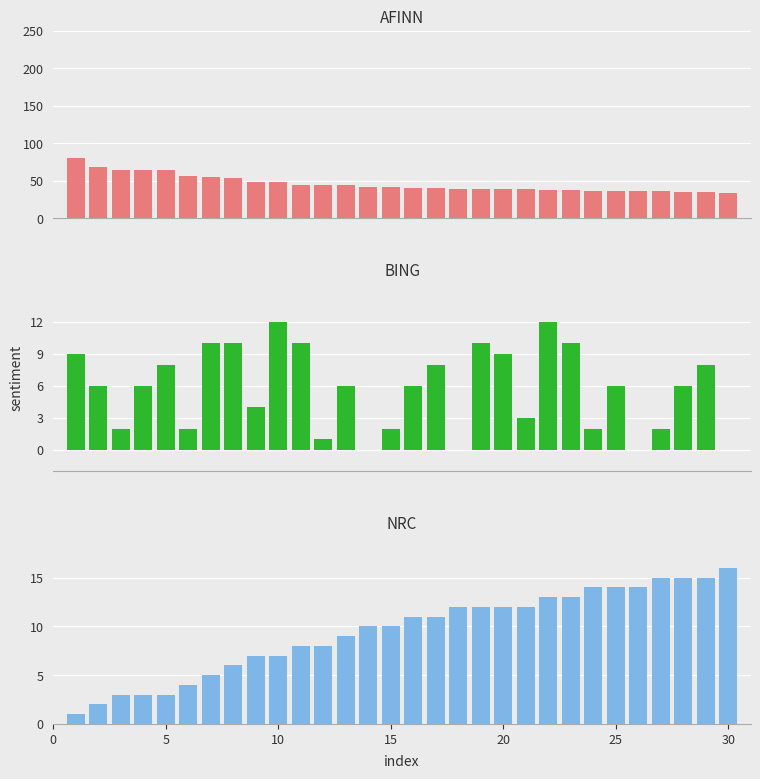

Reading right to left, extract all data points from this chart.

AFINN: 34	35	35	36	37	37	37	38	38	39	39	39	39	40	40	42	42	44	45	45	49	49	54	55	57	64	64	64	68	80
BING: 0	8	6	2	0	6	2	10	12	3	9	10	0	8	6	2	0	6	1	10	12	4	10	10	2	8	6	2	6	9
NRC: 16	15	15	15	14	14	14	13	13	12	12	12	12	11	11	10	10	9	8	8	7	7	6	5	4	3	3	3	2	1